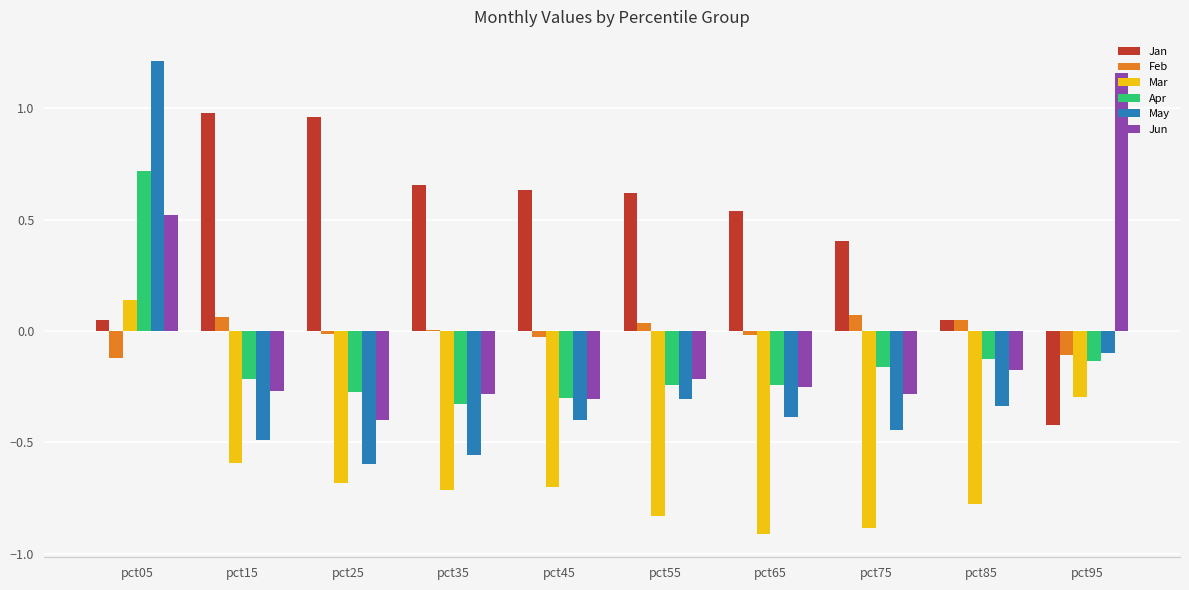

The May series shows -0.4 at pct55. True or false?

False